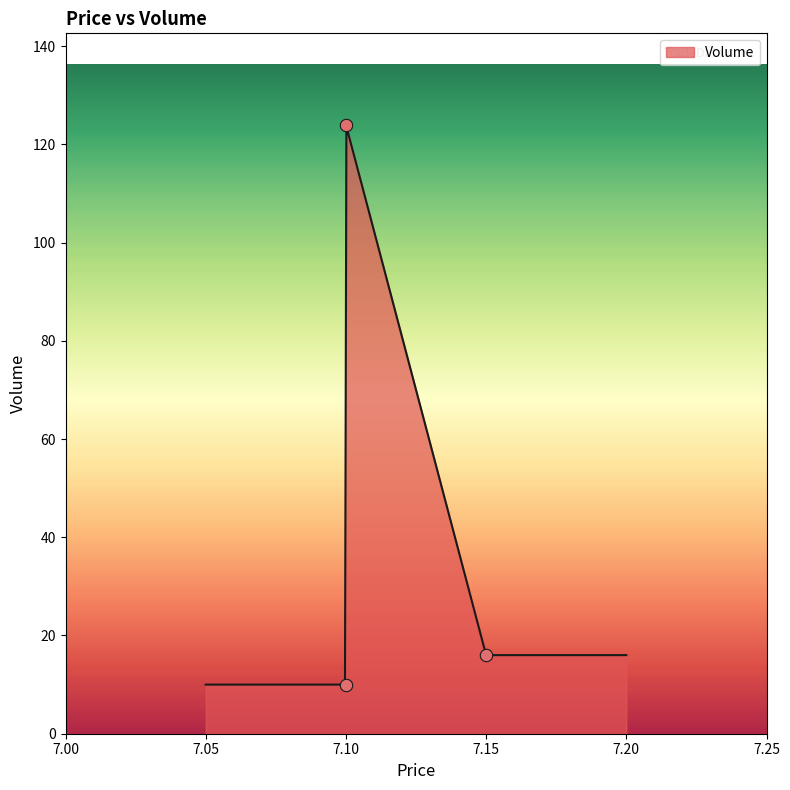

What is the ratio of the value at 7.15 to the value at 7.1?

0.1